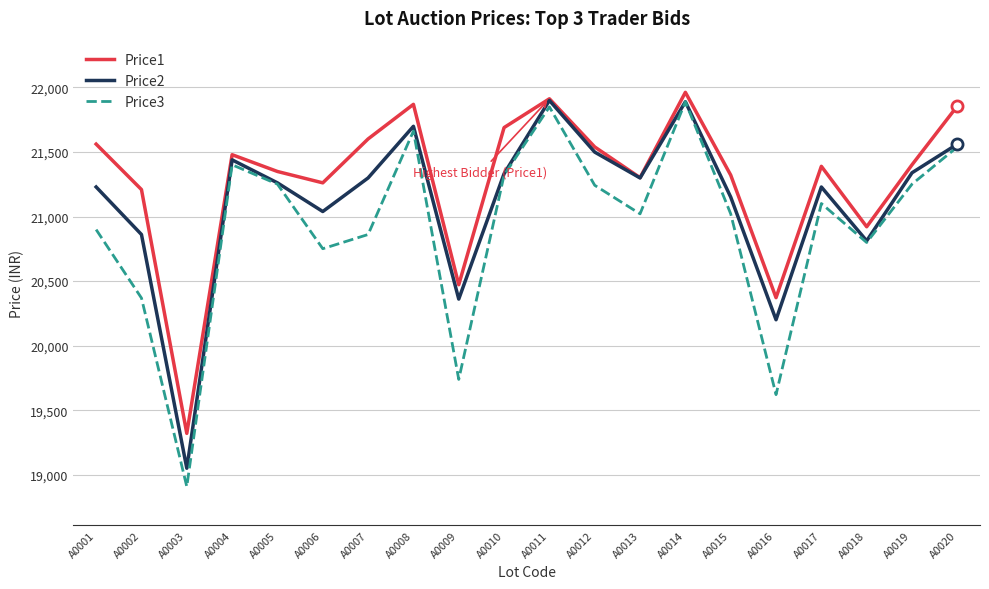

What is the difference between the maximum and second lowest values in the Price3 series?

2268